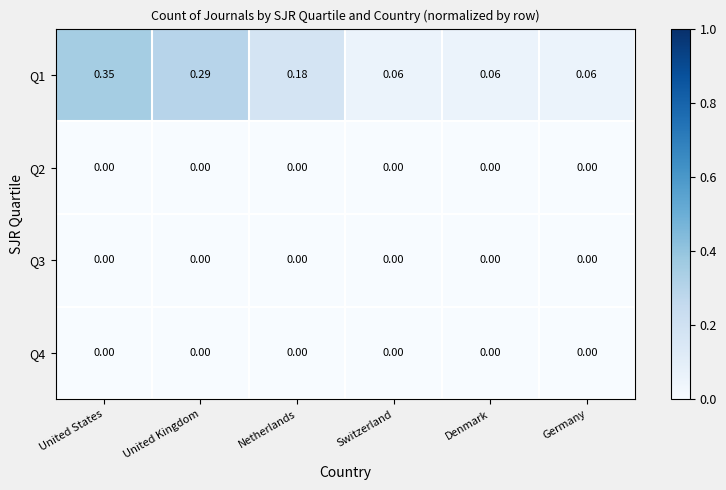

At which category is the sum across all series the highest?

United States